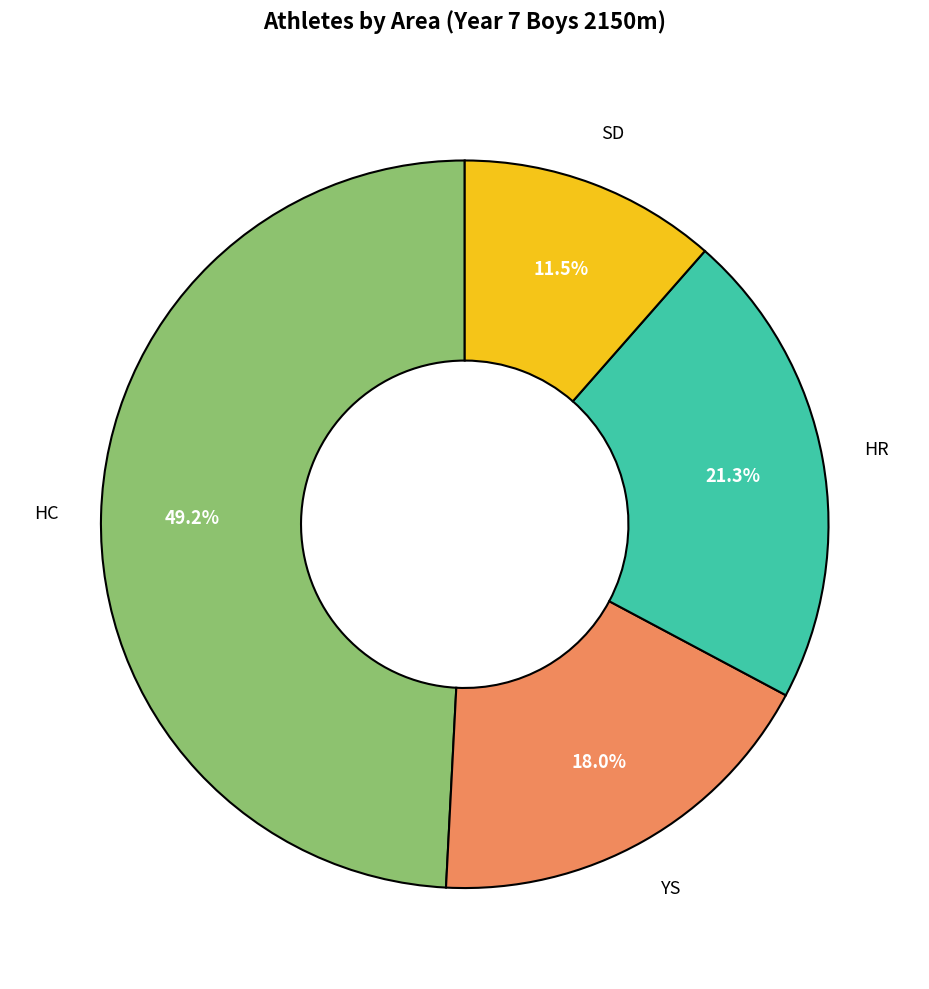

Does any single category account for the majority?

No